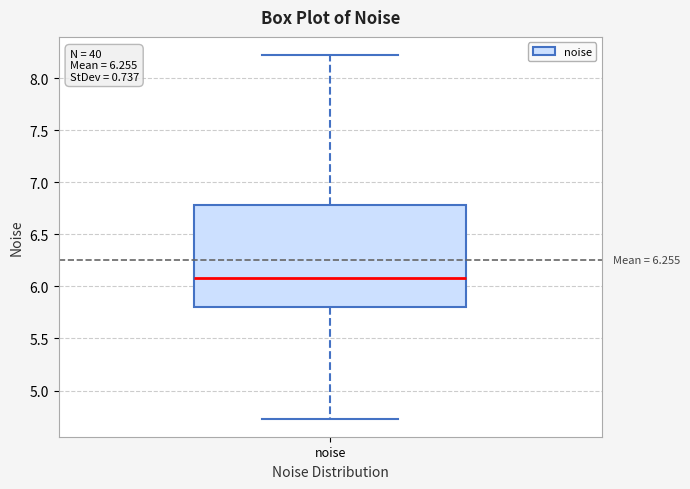

Where is the upper edge of the box for noise on the y-axis? The values are not printed on the chart, so give them approximately, as read against the axis.

6.80